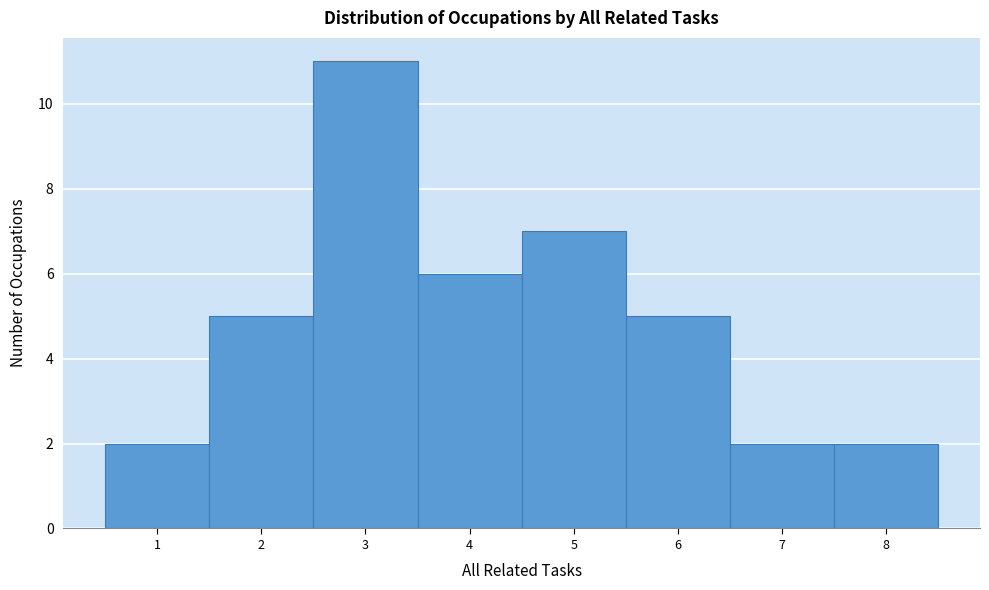

Reading left to right, transcribe this chart: for each bar, give the range it covers on the x-axis and its height. The values are not printed on the chart, so give them approximately, as read against the axis.

0.5 to 1.5: 2
1.5 to 2.5: 5
2.5 to 3.5: 11
3.5 to 4.5: 6
4.5 to 5.5: 7
5.5 to 6.5: 5
6.5 to 7.5: 2
7.5 to 8.5: 2